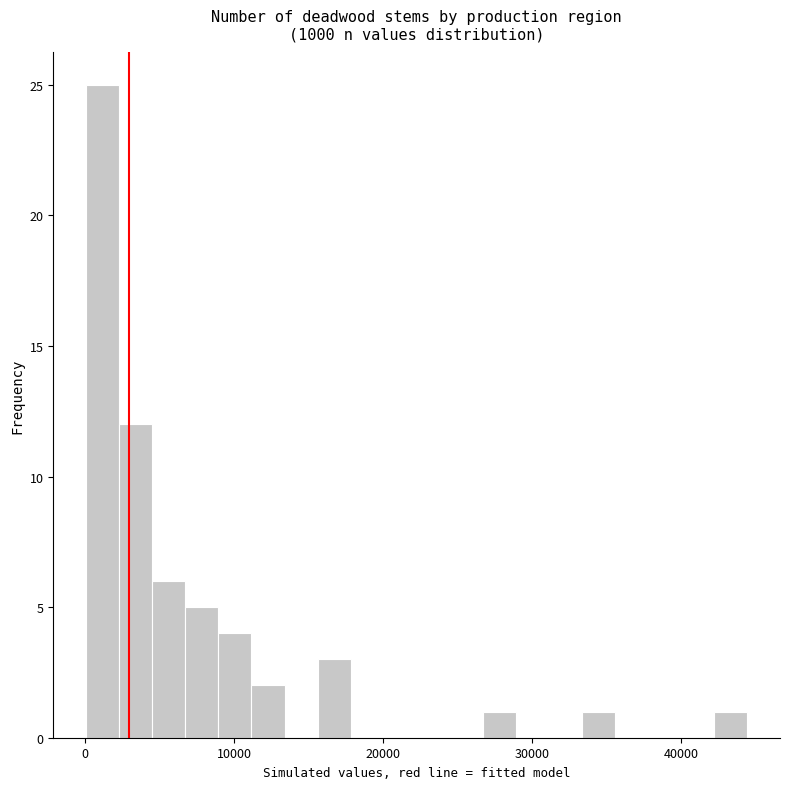

Around what value on the x-axis is the tallest bar? Give the approximate position of its centre, as read against the axis.

1000